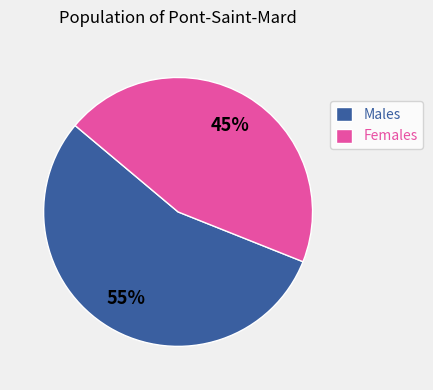

Between Females and Males, which is larger?

Males